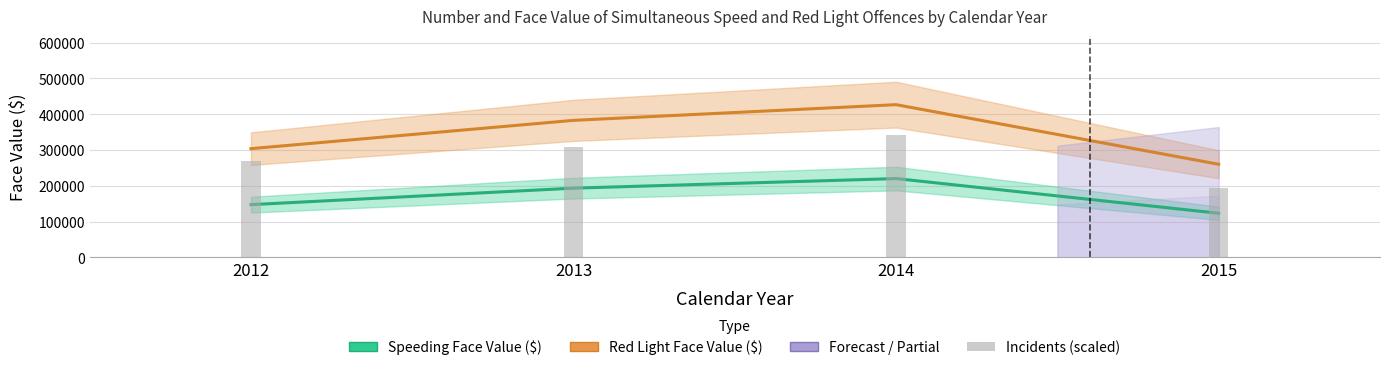

Which category has the lowest value across all series?

2015